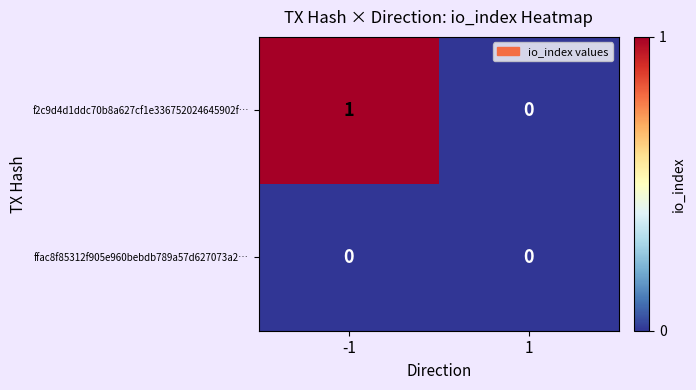

Rank the series by their maximum value, from highest to lowest.

f2c9d4d1ddc70b8a627cf1e336752024645902f…, ffac8f85312f905e960bebdb789a57d627073a2…